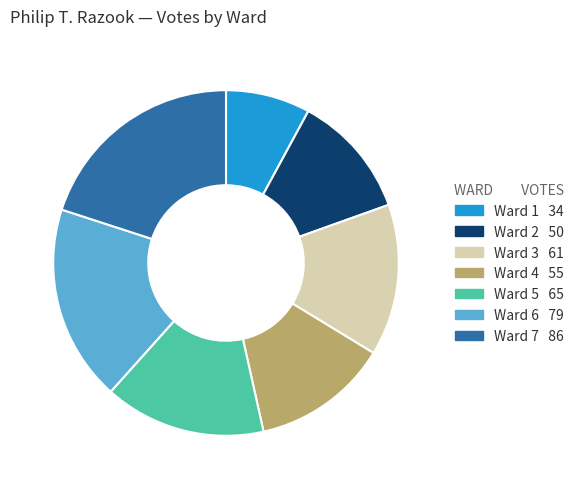

Combined, do Ward 4 and Ward 5 account for over 50%?

No